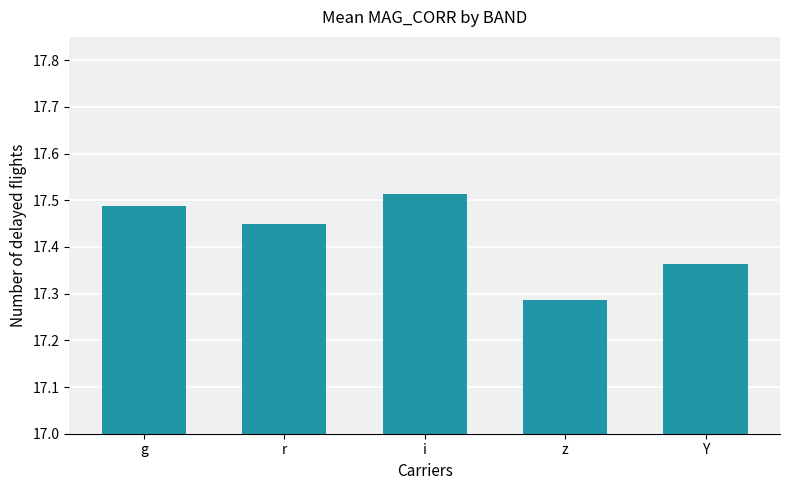

List the labels in order of value, largest first.

i, g, r, Y, z